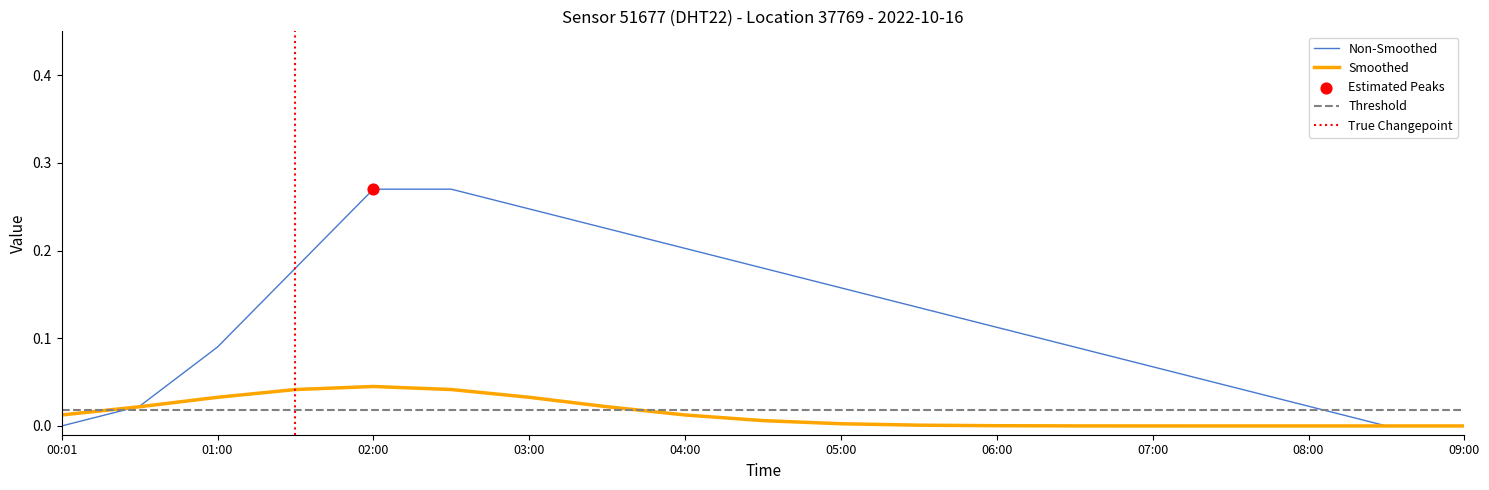

What is the change in value from 02:00 to 04:30?

-0.1